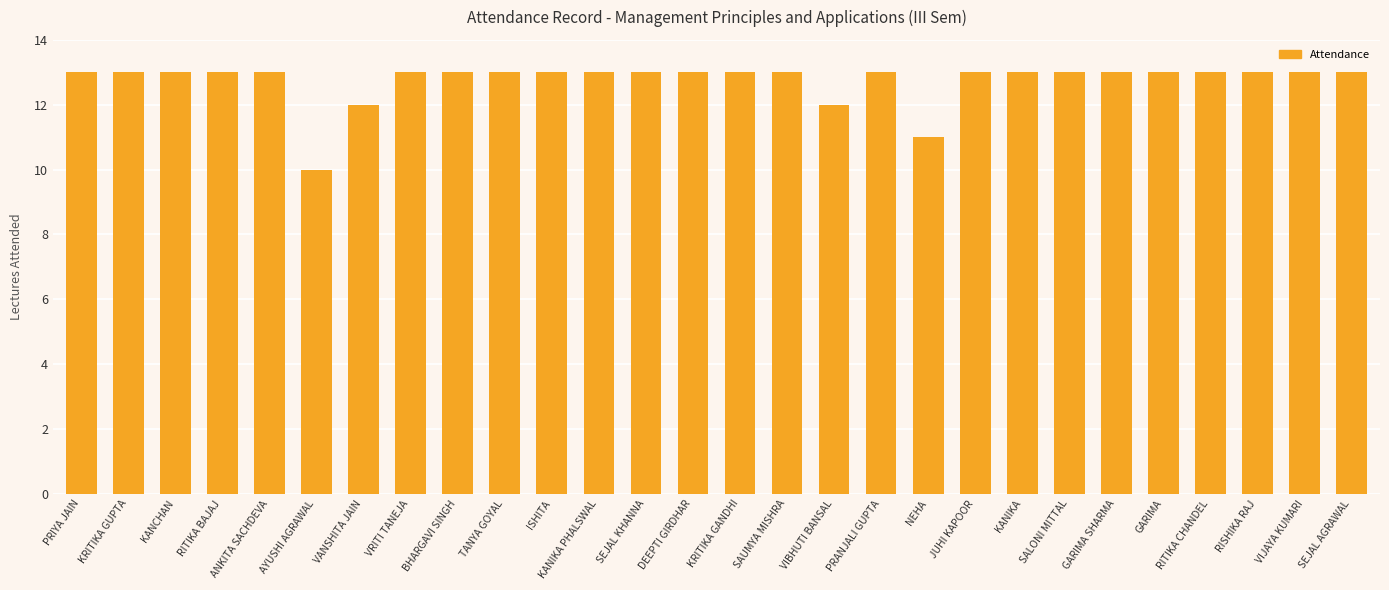

The value at GARIMA is 13. True or false?

True